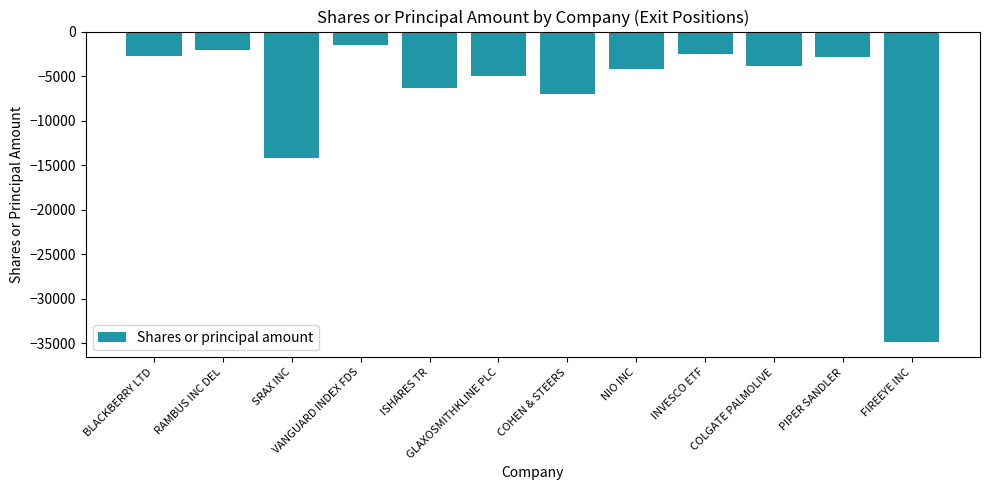

Does the chart contain any negative values?

Yes